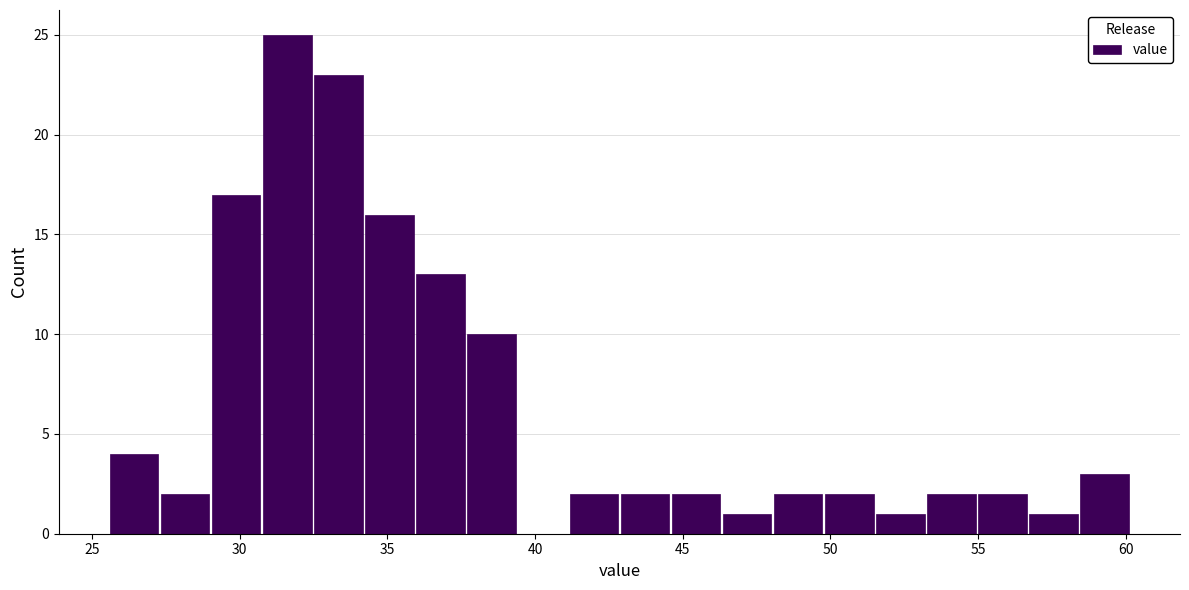

Around what value on the x-axis is the tallest bar? Give the approximate position of its centre, as read against the axis.

31.5